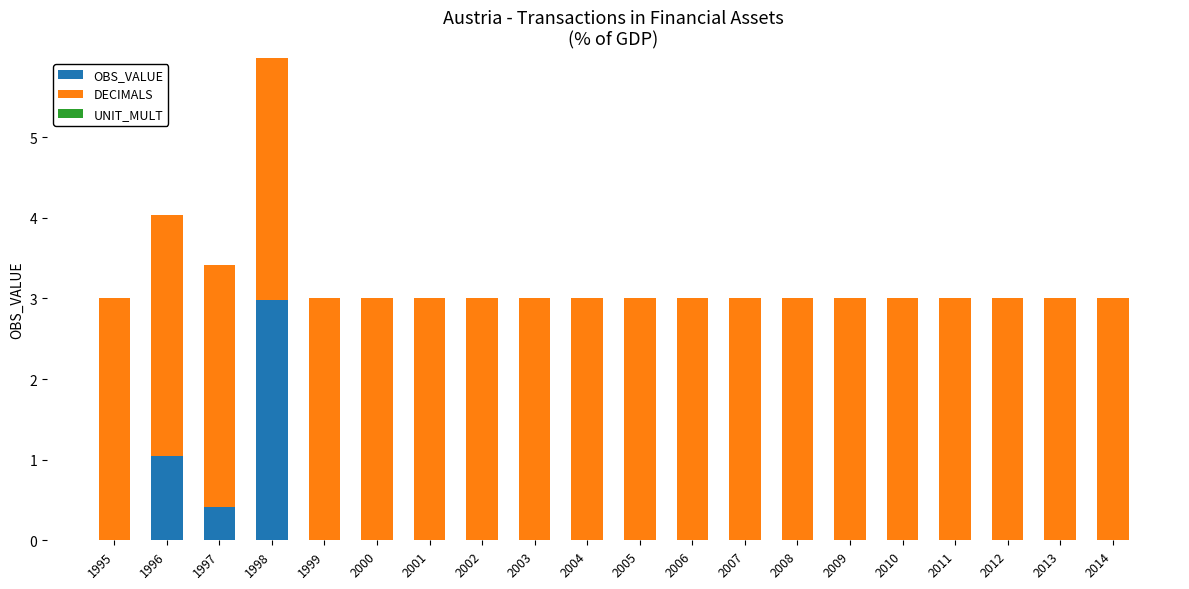

What is the highest value of the OBS_VALUE series?

3.0